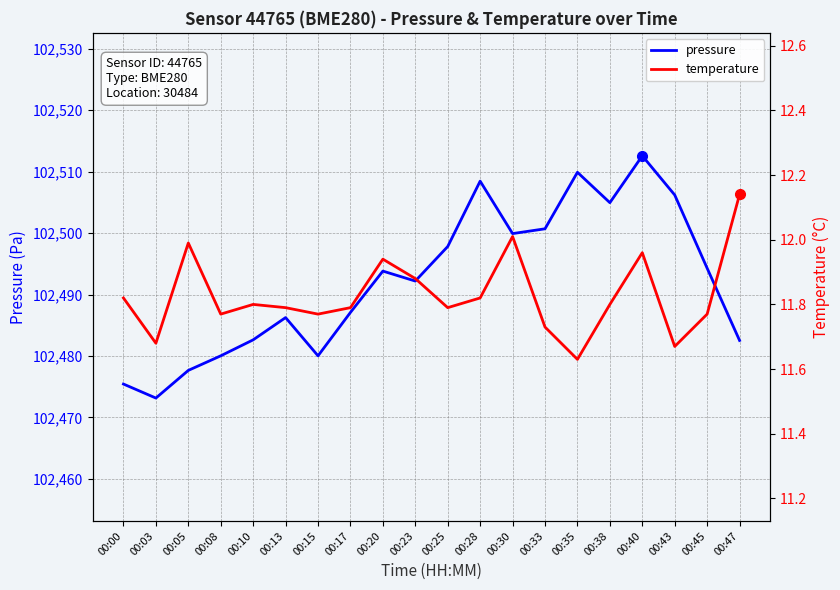

Is it true that pressure equals 102508.4 at 00:28?

True